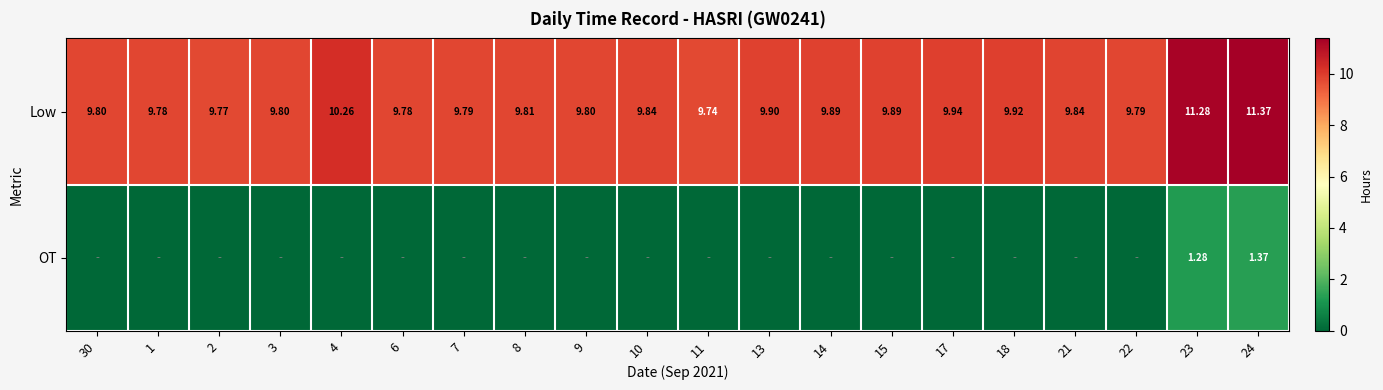

Which category has the highest value in the Low series?

24